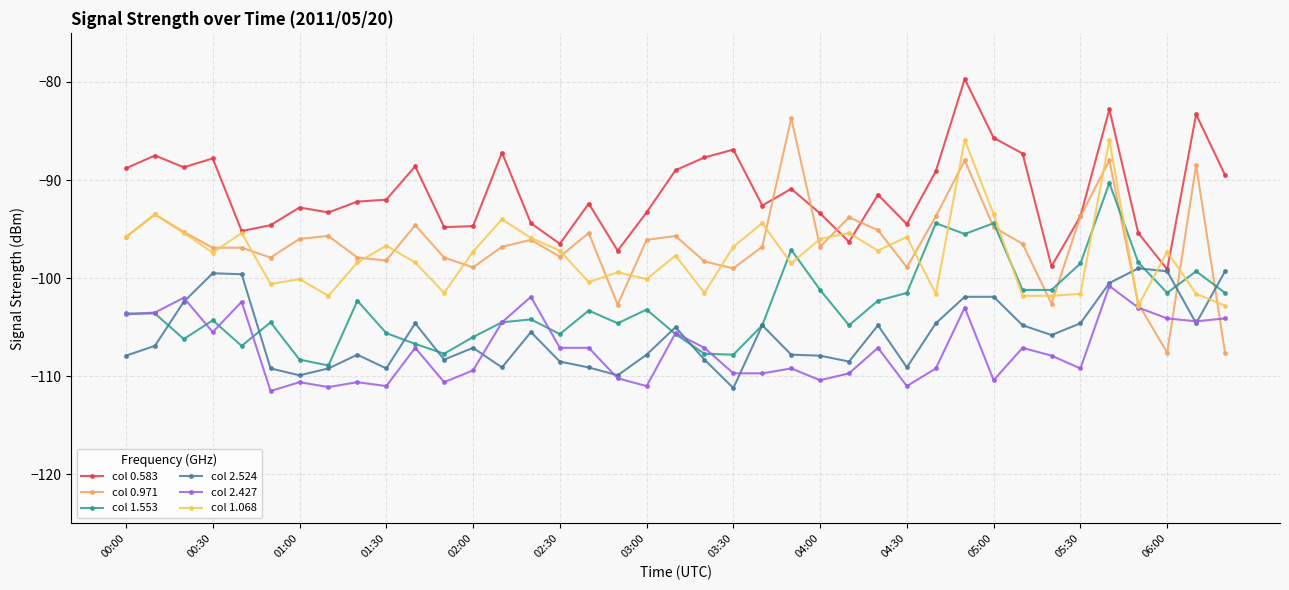

Which series has the widest spread of values?

col 0.971